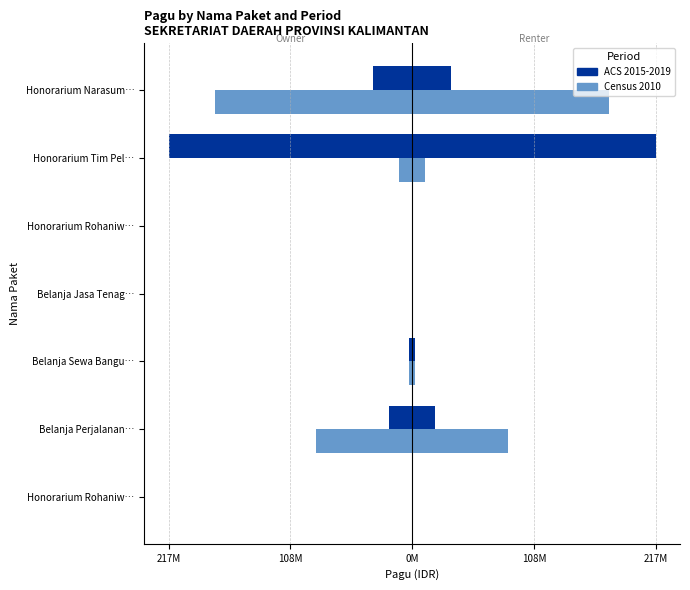

Is the value of ACS 2015-2019 at Honorarium Rohaniw… greater than the value of Census 2010 at Honorarium Rohaniw…?

No